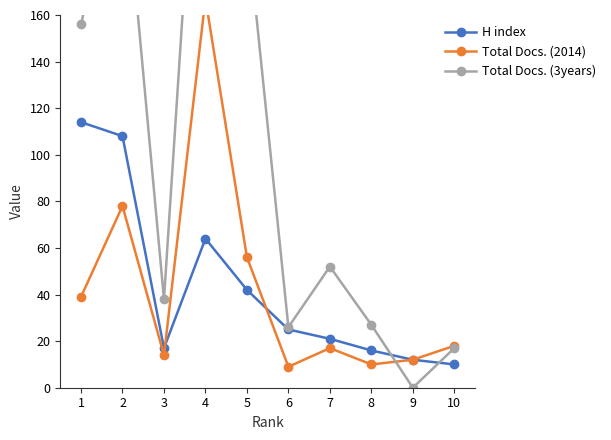

At which category does H index reach its first local peak?

4